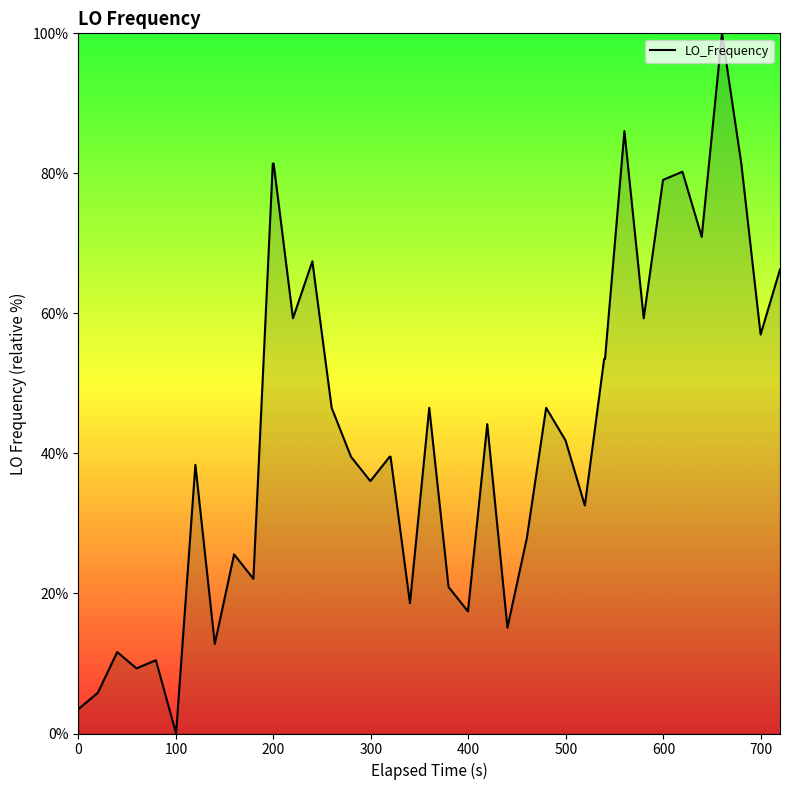

What is the difference between the maximum and minimum values?

100.0